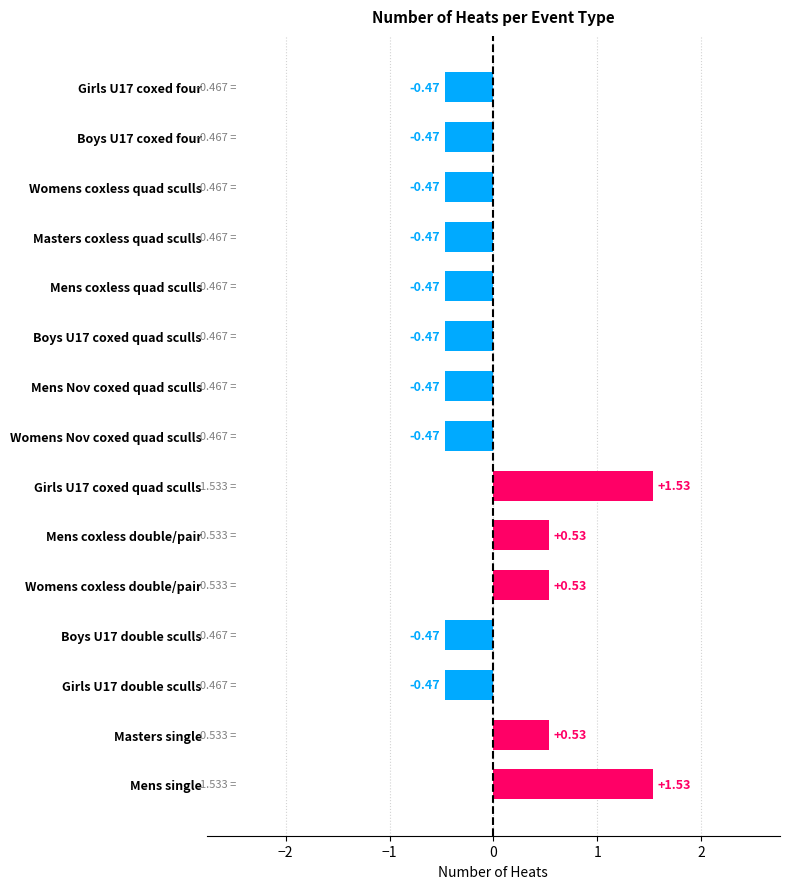

What is the difference between the maximum and minimum values?

2.0